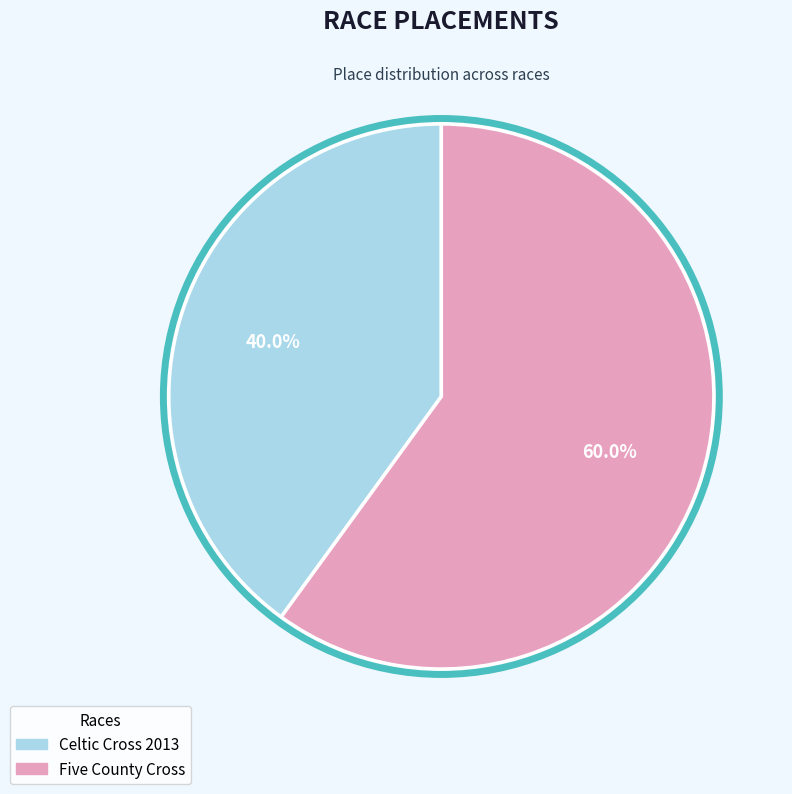

Count the number of slices in the pie.

2